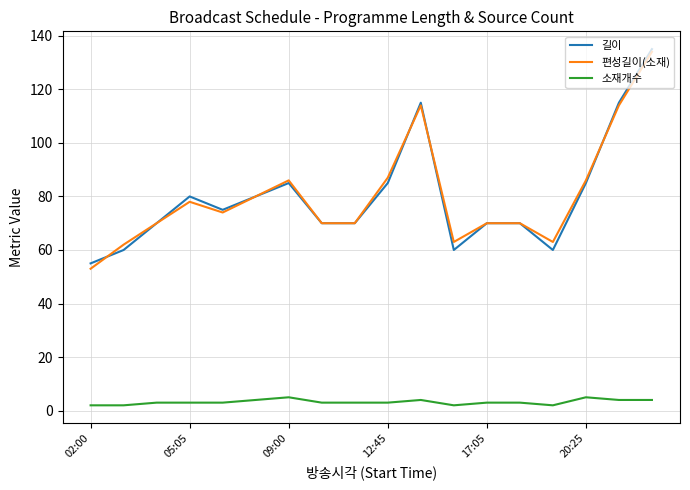

Which series has the widest spread of values?

편성길이(소재)